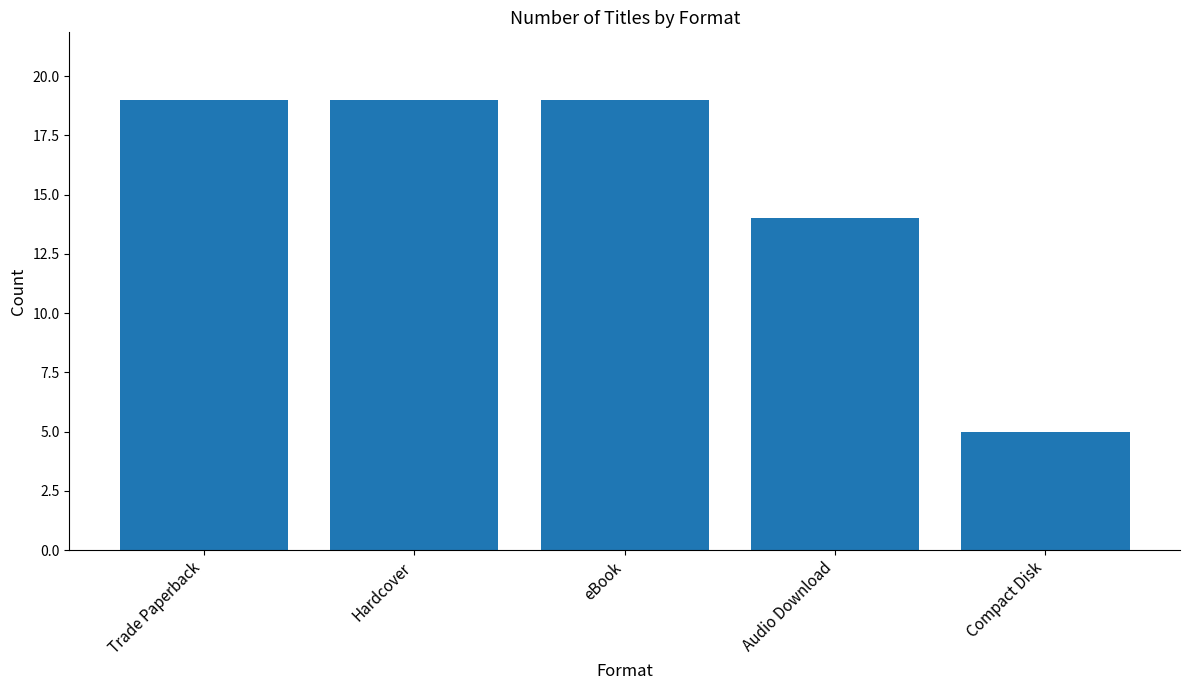

At which category does the chart reach its minimum across all series?

Compact Disk